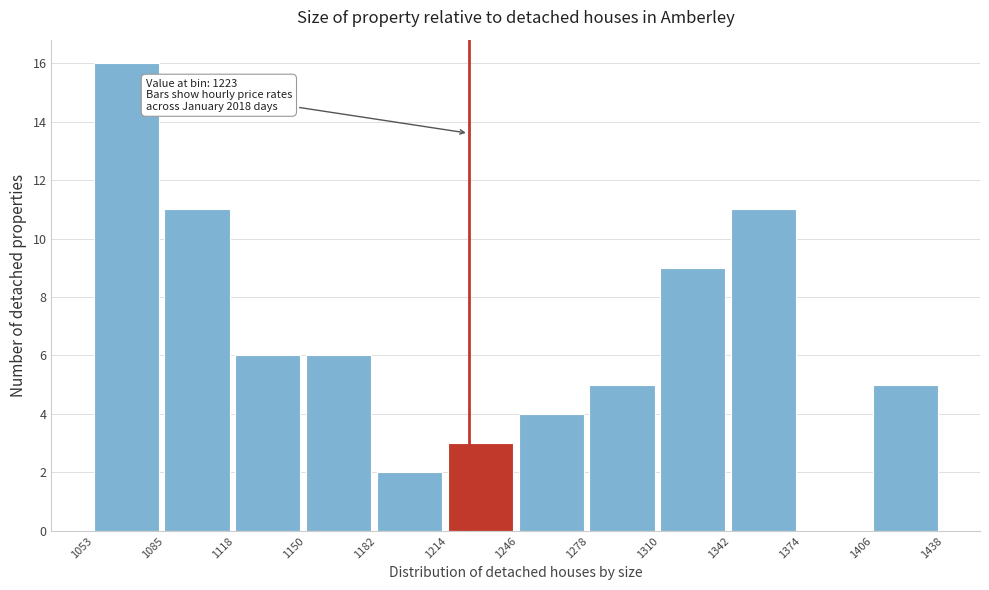

Which range on the x-axis has the tallest bar?

1053 to 1085